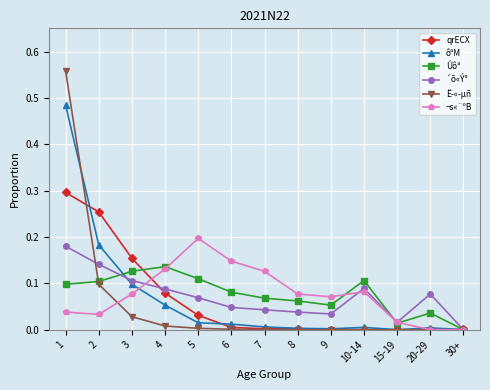

Which series has the largest range (max minus min)?

Ë­«­µñ